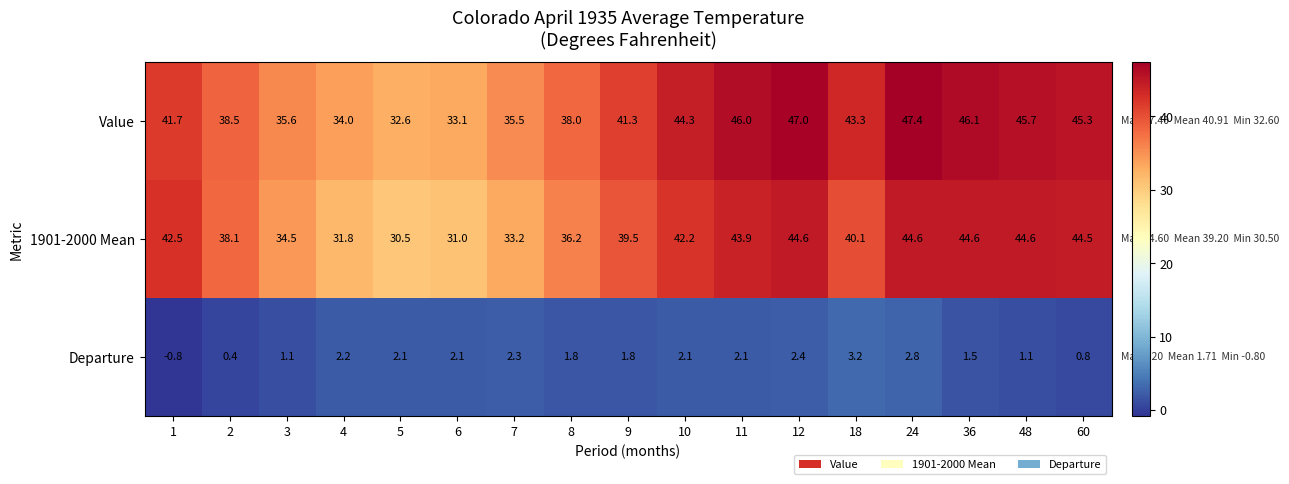

Rank the categories by Value value from lowest to highest.

5, 6, 4, 7, 3, 8, 2, 9, 1, 18, 10, 60, 48, 11, 36, 12, 24